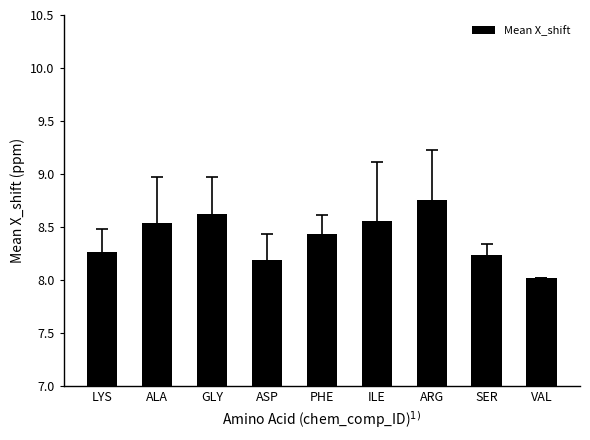

Which category has the lowest value across all series?

VAL